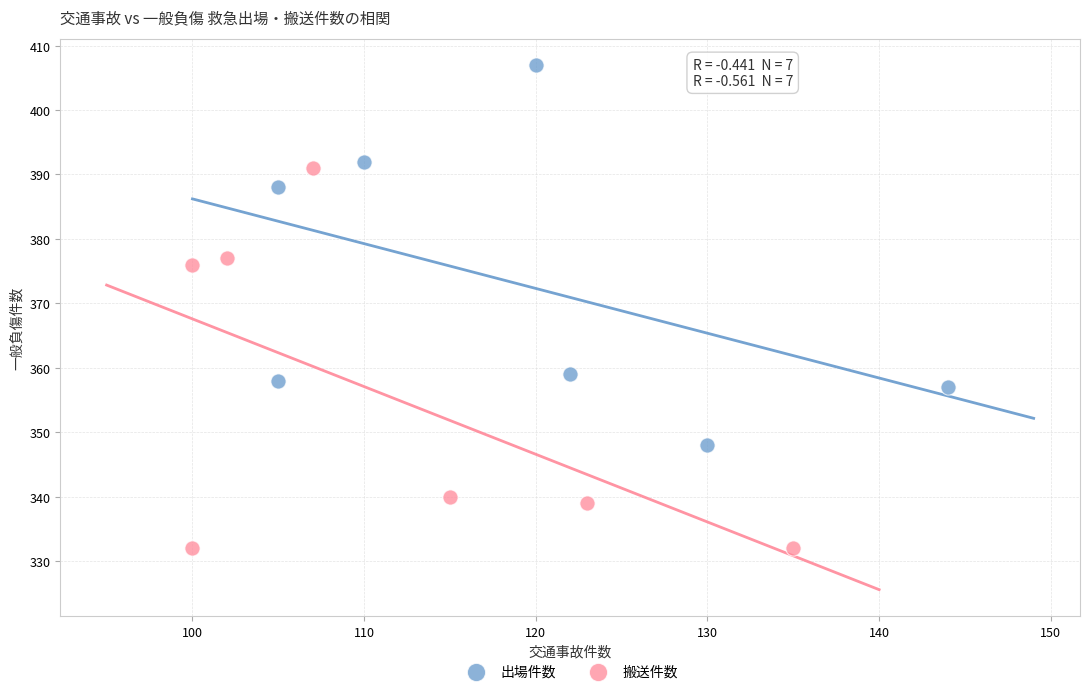

Which series reaches the maximum Y coordinate?

出場件数